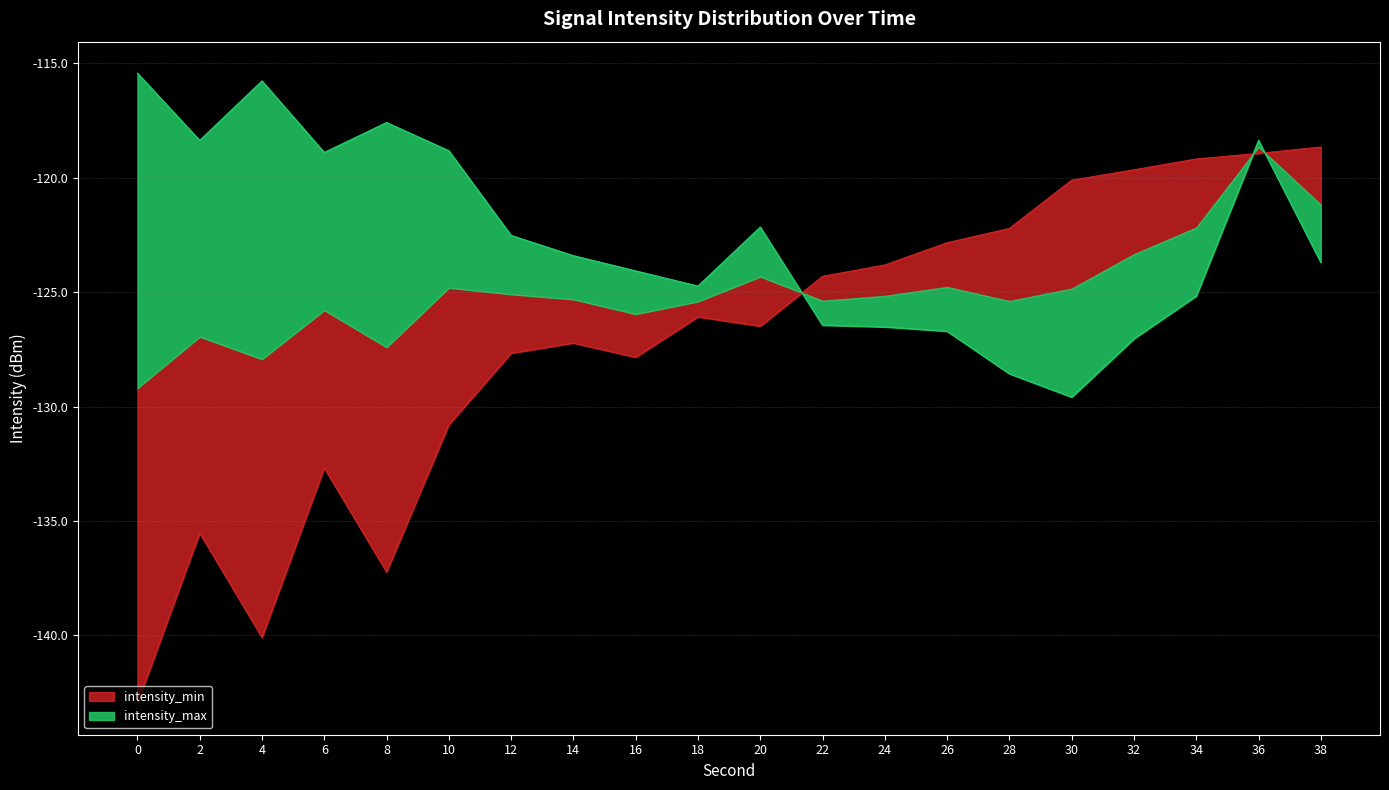

How many interior local peaks does the intensity_max series have?

4